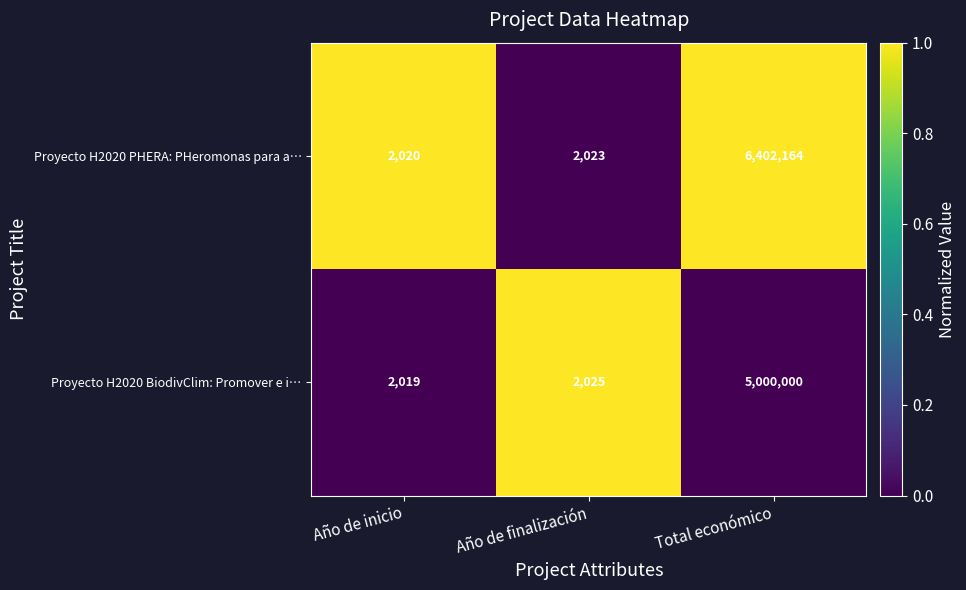

Reading left to right, list all the values displayed in this chart.

Proyecto H2020 PHERA: PHeromonas para a…: Año de inicio=2020	Año de finalización=2023	Total económico=6402164
Proyecto H2020 BiodivClim: Promover e i…: Año de inicio=2019	Año de finalización=2025	Total económico=5000000